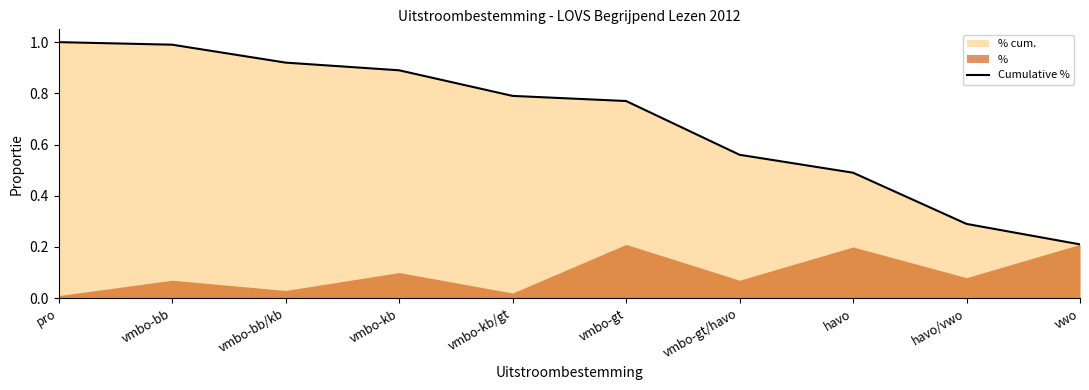

Which label corresponds to the largest value in the chart?

pro